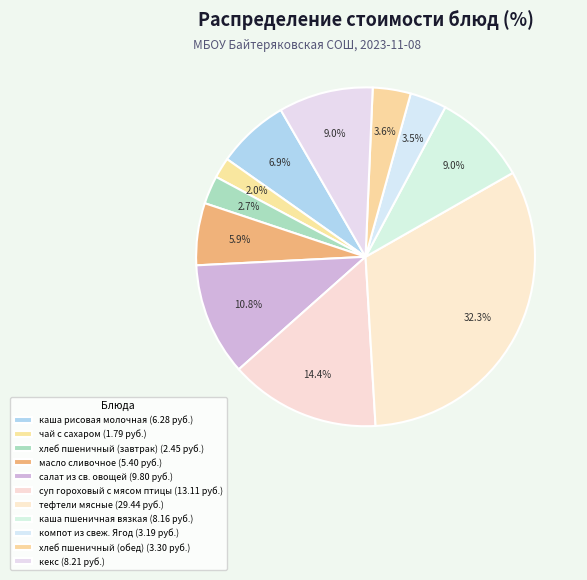

Is there a majority slice in this chart?

No